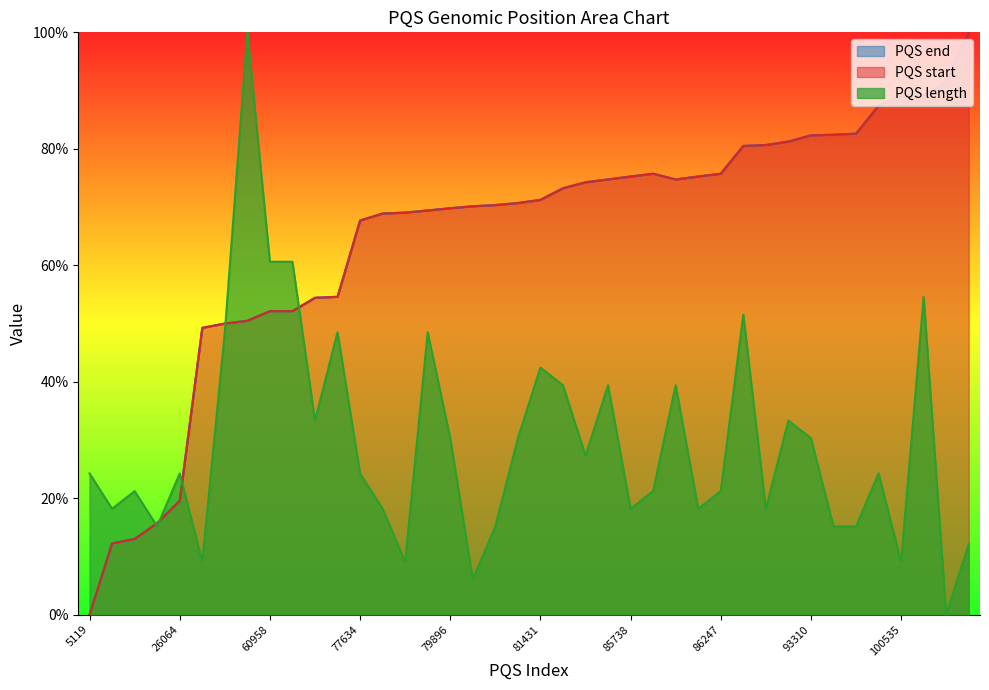

How many lines are shown in the chart?

3